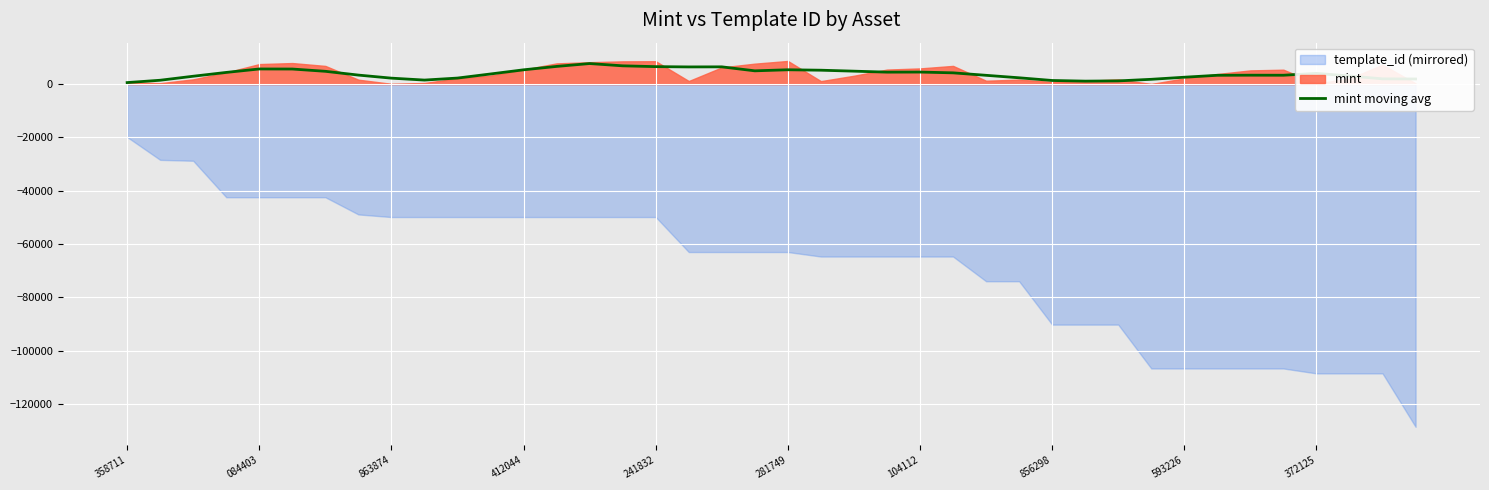

Reading left to right, list all the values displayed in this chart.

579.0	1454.2	2957.0	4388.0	5683.0	5657.2	4803.8	3385.6	2238.4	1515.8	2271.0	3805.2	5365.2	6640.0	7714.8	6858.8	6557.4	6448.0	6477.0	4983.4	5380.0	5216.6	4859.6	4489.4	4520.0	4229.2	3301.2	2372.8	1361.0	1118.2	1209.6	1804.8	2585.6	3312.2	3350.6	3331.2	4030.0	3058.8	1977.2	1927.0